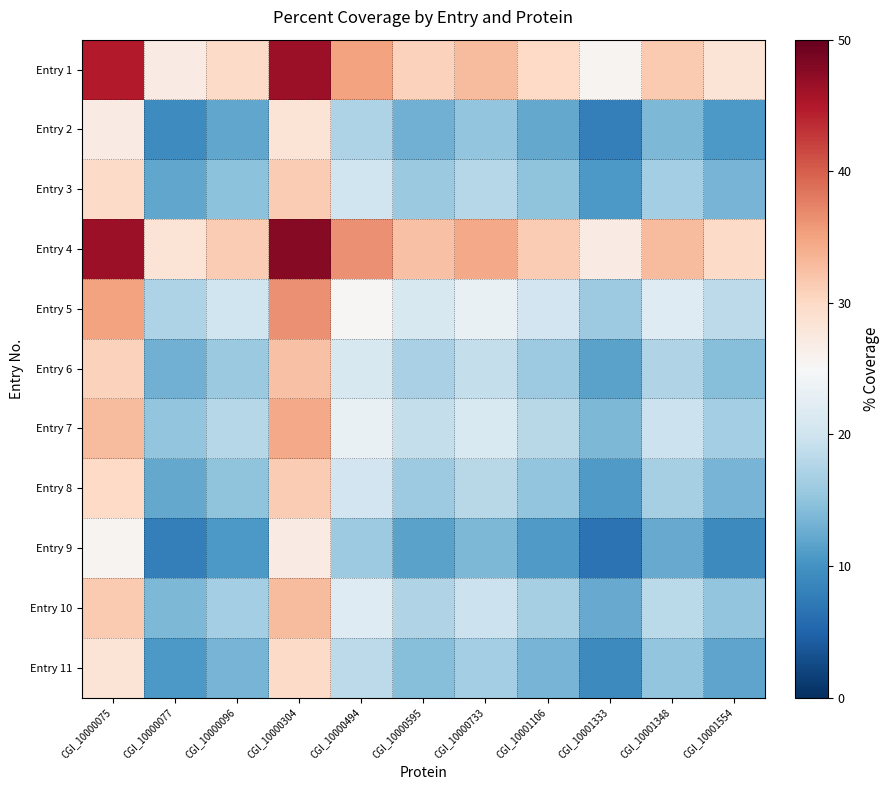

Reading right to left, list all the values displayed in this chart.

Entry 1: CGI_10001554=28.4	CGI_10001348=31.6	CGI_10001333=25.7	CGI_10001106=30.0	CGI_10000733=33.0	CGI_10000595=30.9	CGI_10000494=35.1	CGI_10000304=46.3	CGI_10000096=29.9	CGI_10000077=27.1	CGI_10000075=44.9
Entry 2: CGI_10001554=10.6	CGI_10001348=13.8	CGI_10001333=7.9	CGI_10001106=12.2	CGI_10000733=15.2	CGI_10000595=13.1	CGI_10000494=17.3	CGI_10000304=28.5	CGI_10000096=12.1	CGI_10000077=9.3	CGI_10000075=27.1
Entry 3: CGI_10001554=13.3	CGI_10001348=16.6	CGI_10001333=10.7	CGI_10001106=14.9	CGI_10000733=18.0	CGI_10000595=15.8	CGI_10000494=20.1	CGI_10000304=31.2	CGI_10000096=14.8	CGI_10000077=12.1	CGI_10000075=29.9
Entry 4: CGI_10001554=29.8	CGI_10001348=33.0	CGI_10001333=27.1	CGI_10001106=31.4	CGI_10000733=34.4	CGI_10000595=32.2	CGI_10000494=36.5	CGI_10000304=47.7	CGI_10000096=31.2	CGI_10000077=28.5	CGI_10000075=46.3
Entry 5: CGI_10001554=18.6	CGI_10001348=21.8	CGI_10001333=15.9	CGI_10001106=20.2	CGI_10000733=23.2	CGI_10000595=21.1	CGI_10000494=25.3	CGI_10000304=36.5	CGI_10000096=20.1	CGI_10000077=17.3	CGI_10000075=35.1
Entry 6: CGI_10001554=14.3	CGI_10001348=17.6	CGI_10001333=11.7	CGI_10001106=15.9	CGI_10000733=19.0	CGI_10000595=16.8	CGI_10000494=21.1	CGI_10000304=32.2	CGI_10000096=15.8	CGI_10000077=13.1	CGI_10000075=30.9
Entry 7: CGI_10001554=16.5	CGI_10001348=19.7	CGI_10001333=13.8	CGI_10001106=18.1	CGI_10000733=21.1	CGI_10000595=19.0	CGI_10000494=23.2	CGI_10000304=34.4	CGI_10000096=18.0	CGI_10000077=15.2	CGI_10000075=33.0
Entry 8: CGI_10001554=13.4	CGI_10001348=16.7	CGI_10001333=10.8	CGI_10001106=15.1	CGI_10000733=18.1	CGI_10000595=15.9	CGI_10000494=20.2	CGI_10000304=31.4	CGI_10000096=14.9	CGI_10000077=12.2	CGI_10000075=30.0
Entry 9: CGI_10001554=9.2	CGI_10001348=12.4	CGI_10001333=6.5	CGI_10001106=10.8	CGI_10000733=13.8	CGI_10000595=11.7	CGI_10000494=15.9	CGI_10000304=27.1	CGI_10000096=10.7	CGI_10000077=7.9	CGI_10000075=25.7
Entry 10: CGI_10001554=15.1	CGI_10001348=18.3	CGI_10001333=12.4	CGI_10001106=16.7	CGI_10000733=19.7	CGI_10000595=17.6	CGI_10000494=21.8	CGI_10000304=33.0	CGI_10000096=16.6	CGI_10000077=13.8	CGI_10000075=31.6
Entry 11: CGI_10001554=11.8	CGI_10001348=15.1	CGI_10001333=9.2	CGI_10001106=13.4	CGI_10000733=16.5	CGI_10000595=14.3	CGI_10000494=18.6	CGI_10000304=29.8	CGI_10000096=13.3	CGI_10000077=10.6	CGI_10000075=28.4